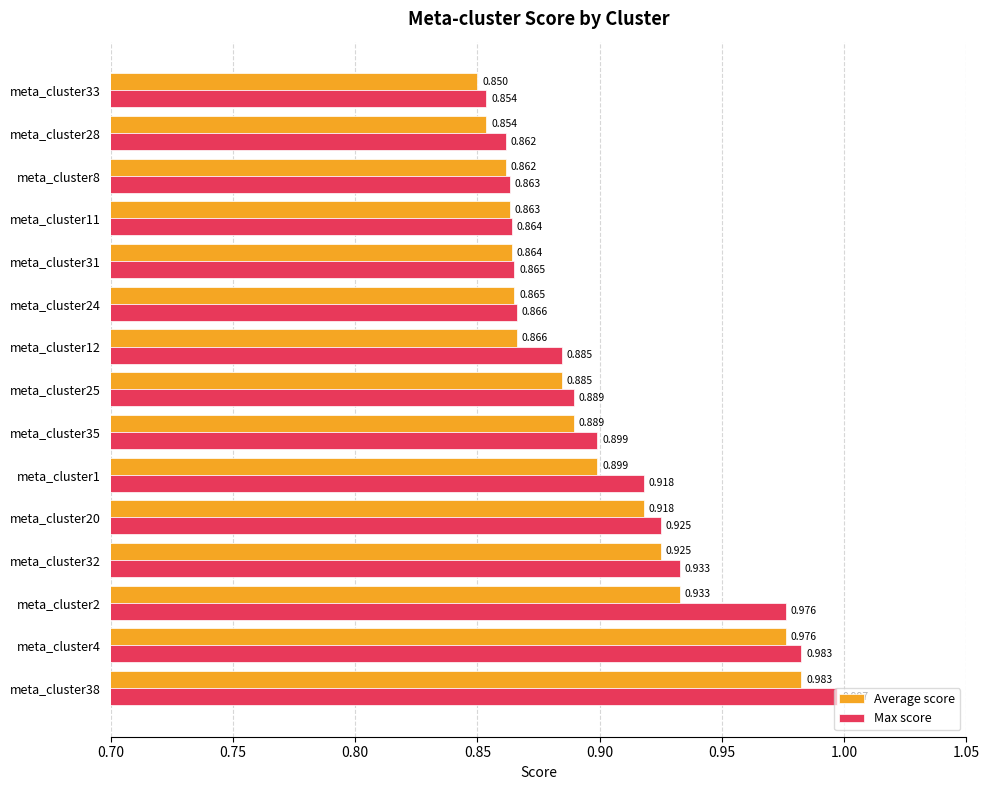

List the series in order of their peak value, highest first.

Max score, Average score